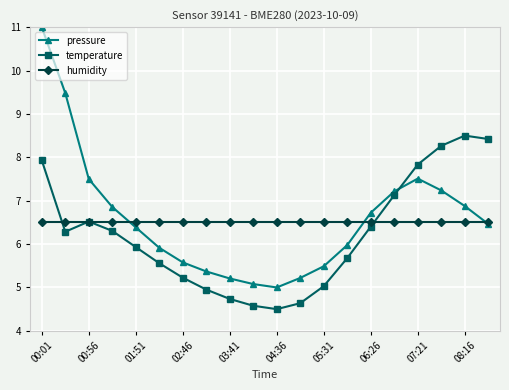

What is the lowest value of the humidity series?

6.5